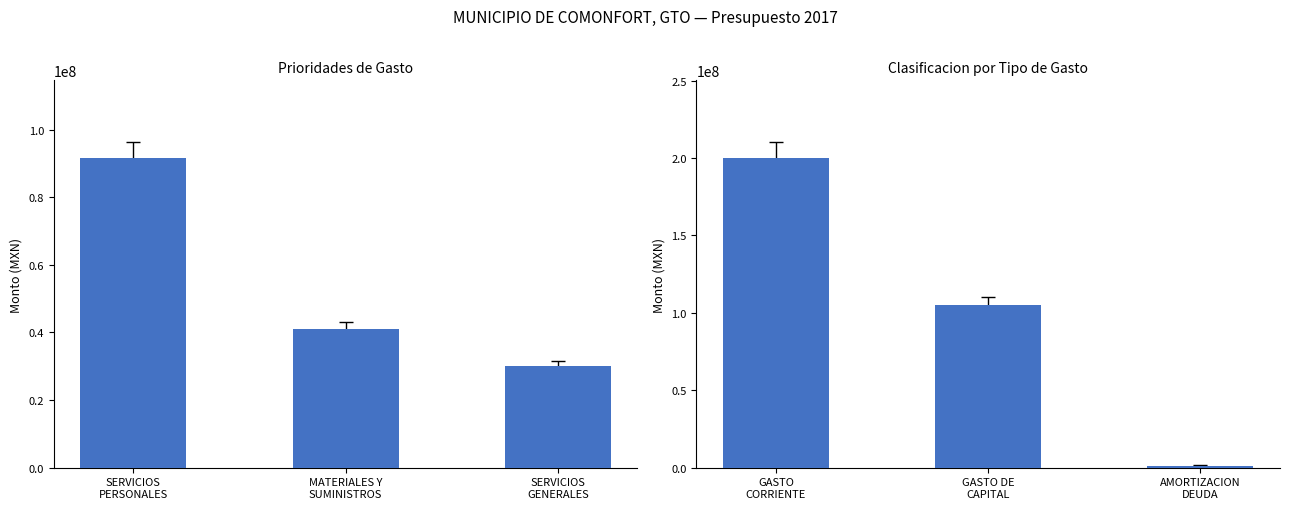

What is the difference between the Prioridades de Gasto values at MATERIALES Y
SUMINISTROS and SERVICIOS
GENERALES?

10752879.9